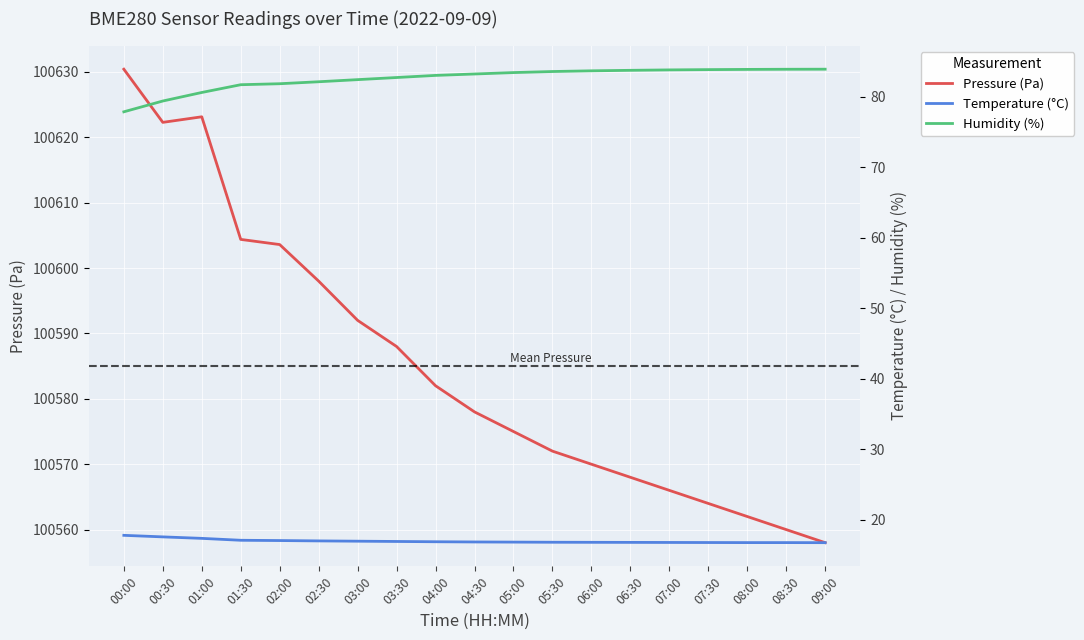

True or false: humidity and temperature intersect in this chart.

False